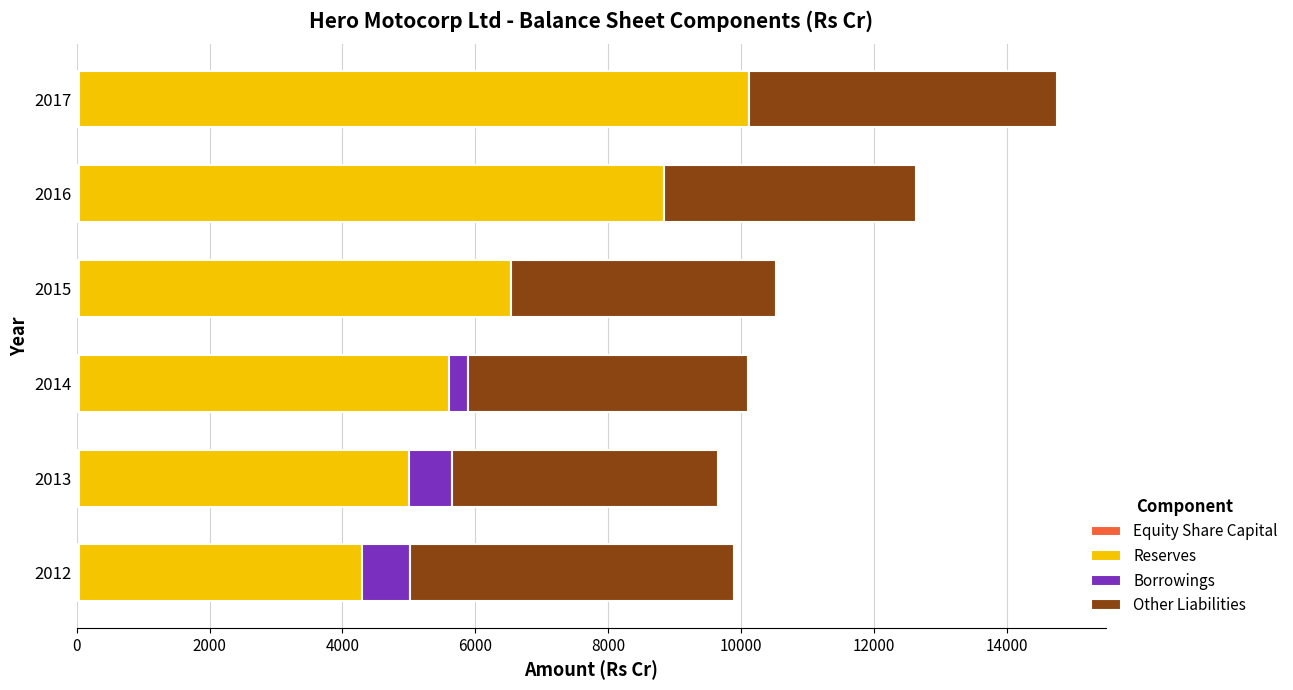

Count the number of data series in this chart.

4